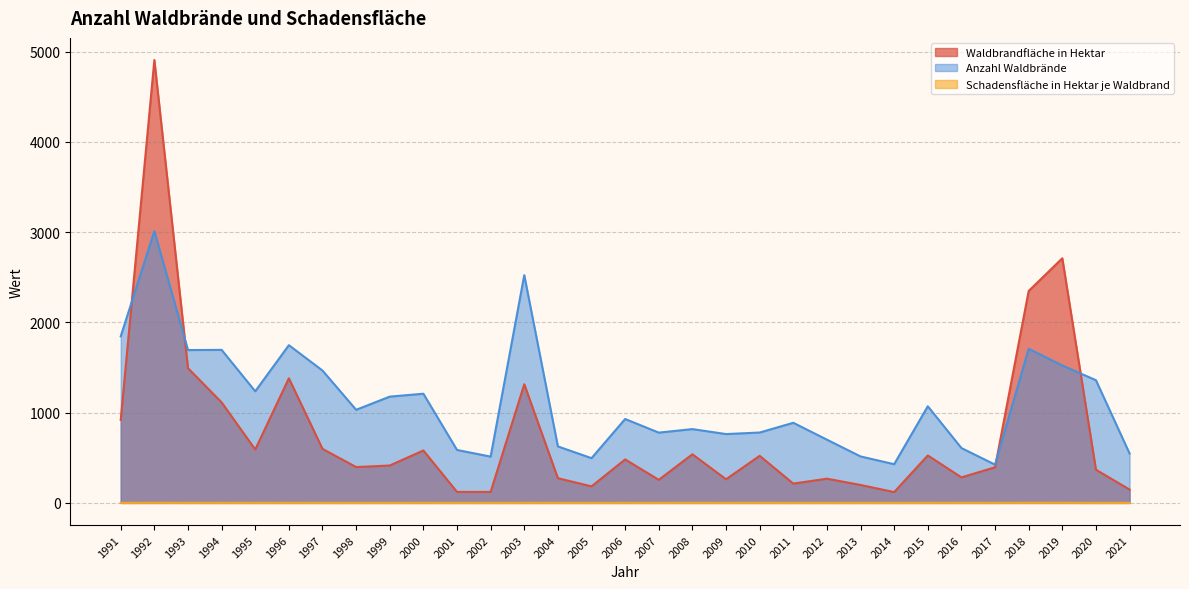

What is the minimum value shown in the chart?

0.2